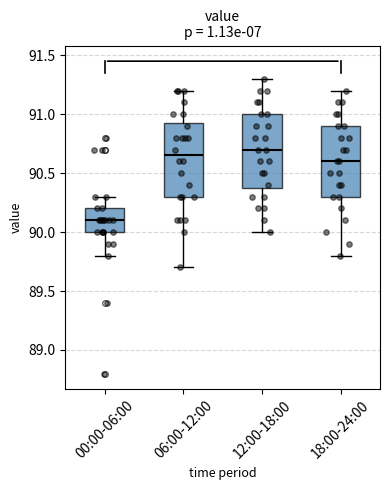

Reading left to right, transcribe this box plot: for each box, give where its median line is, the range the box spans, and where its two whiskers end, as read against the y-axis. The values are not printed on the chart, so give them approximately, as read against the axis.

00:00-06:00: median 90.10, box 90.00 to 90.20, whiskers 89.80 to 90.30
06:00-12:00: median 90.65, box 90.30 to 90.95, whiskers 89.70 to 91.20
12:00-18:00: median 90.70, box 90.40 to 91.00, whiskers 90.00 to 91.30
18:00-24:00: median 90.60, box 90.30 to 90.90, whiskers 89.80 to 91.20